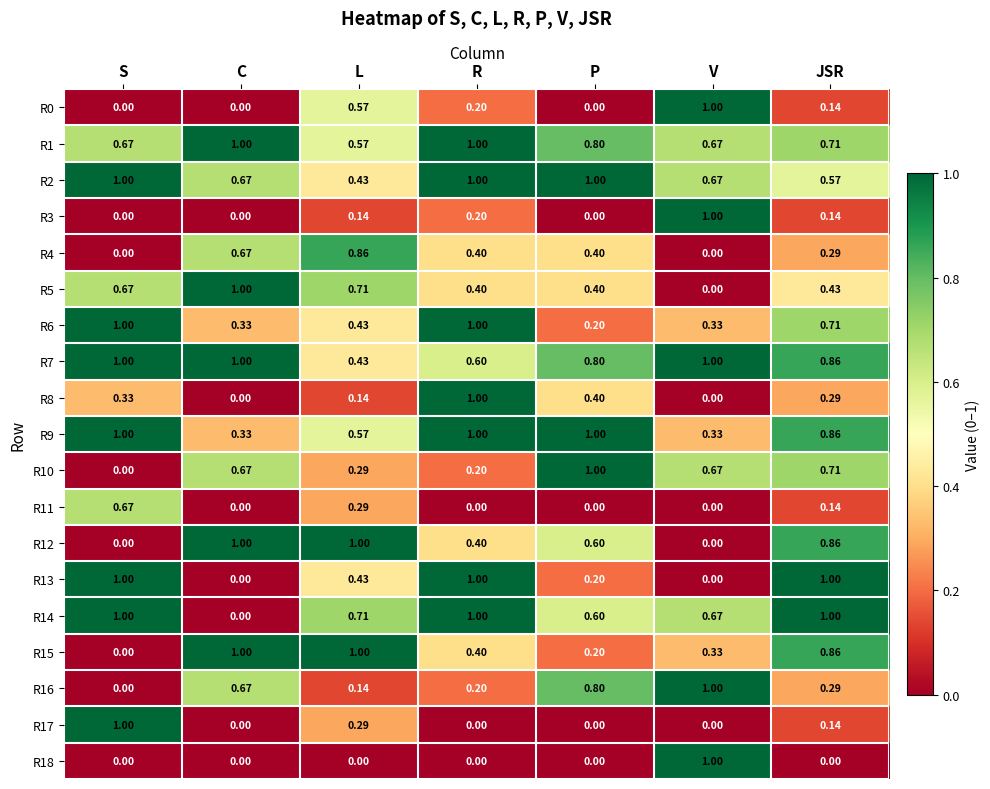

Where is R6 nearest to the value 0?

P